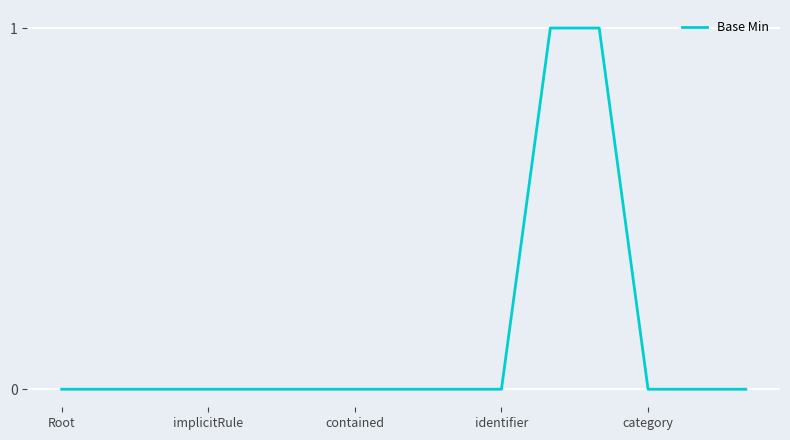

Reading left to right, extract all data points from this chart.

0	0	0	0	0	0	0	0	0	0	1	1	0	0	0